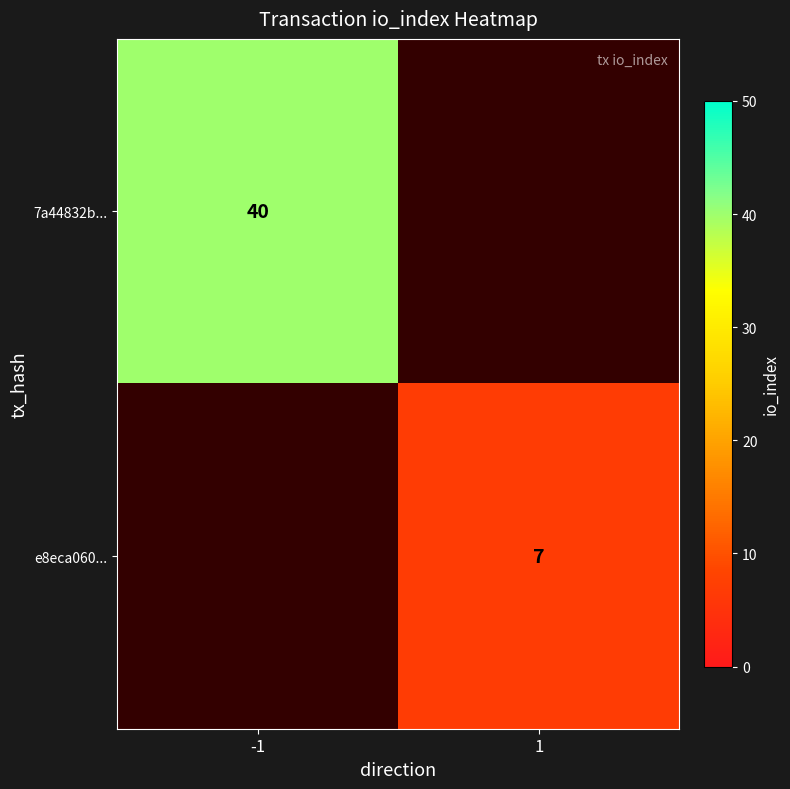

What is the minimum value shown in the chart?

7.0